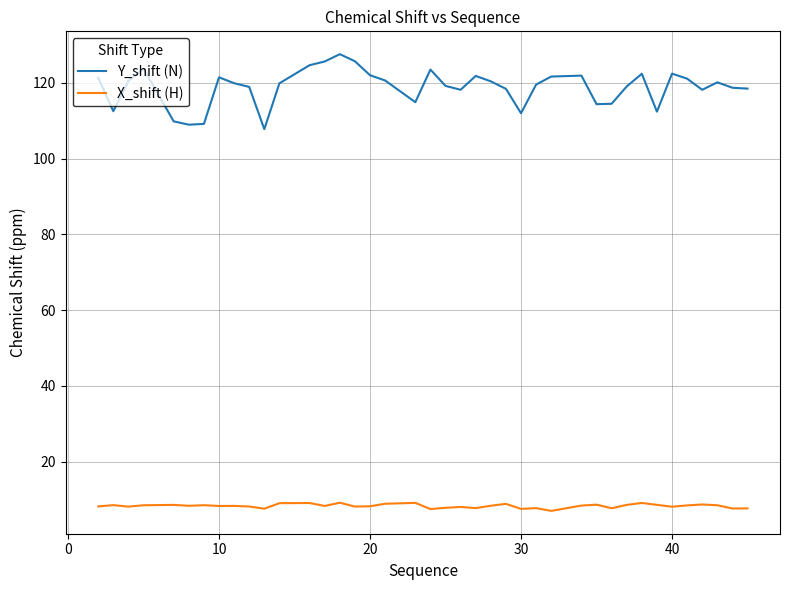

True or false: X_shift (H) and Y_shift (N) intersect in this chart.

False